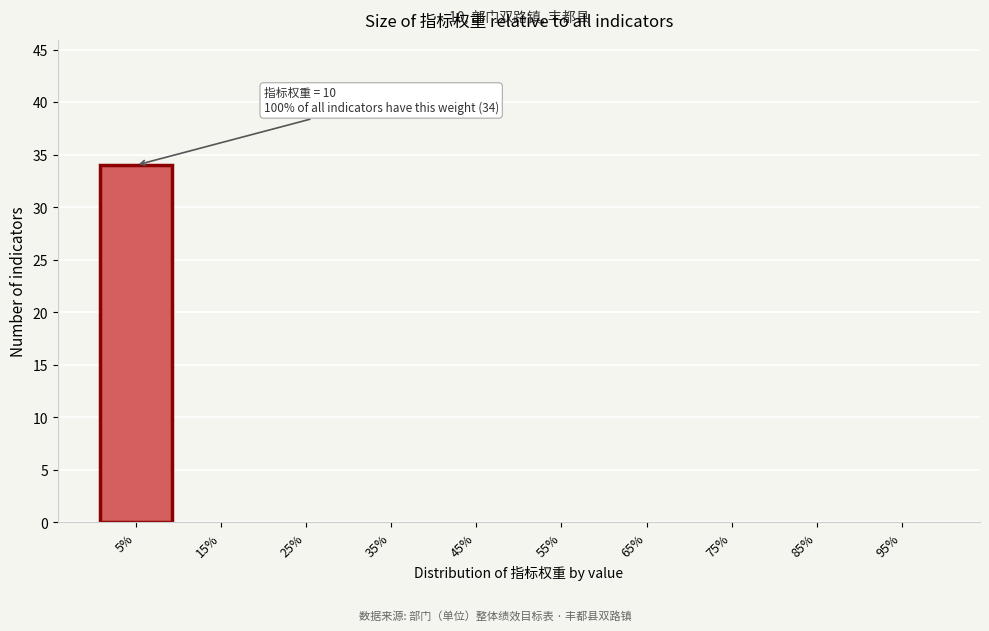

Reading right to left, transcribe all the data shown in this chart.

95%=0	85%=0	75%=0	65%=0	55%=0	45%=0	35%=0	25%=0	15%=0	5%=34